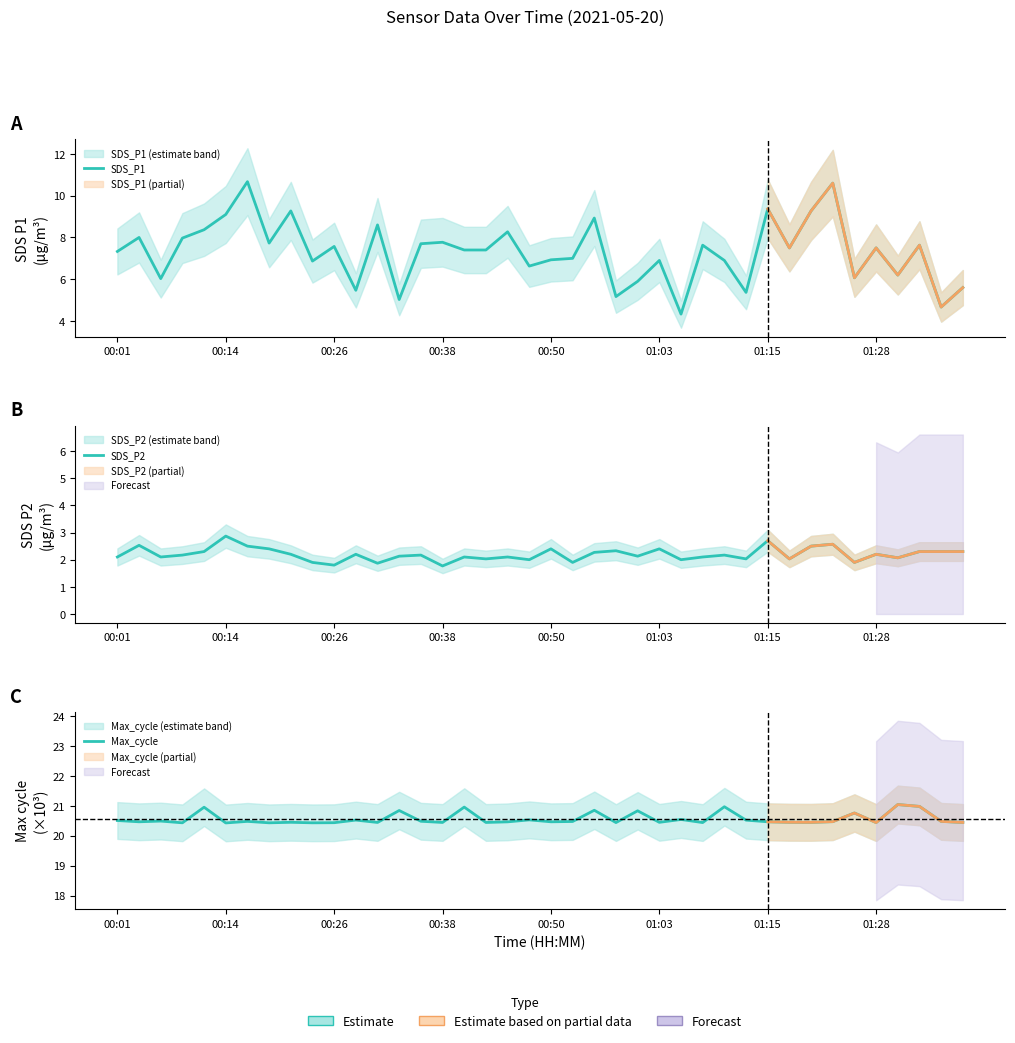

What is the value of the SDS_P1 point at the 3rd from the left?

6.0